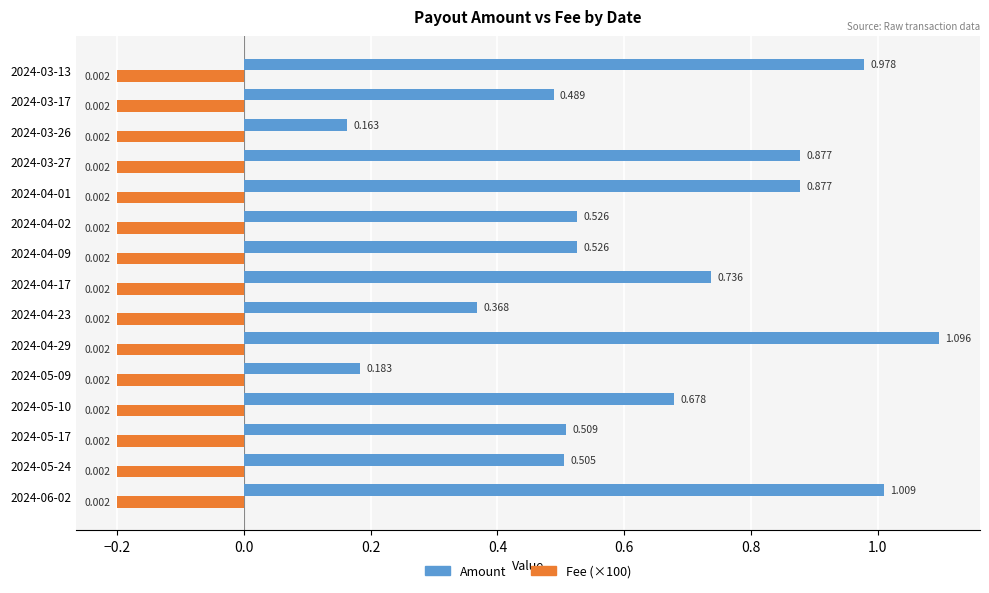

Which series has the largest total across all categories?

Amount